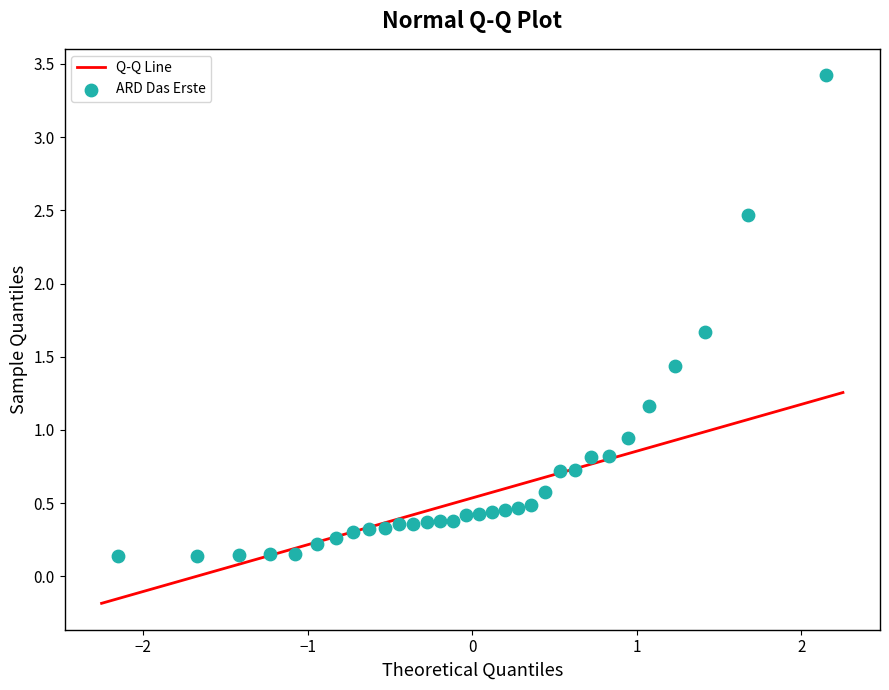

What is the range of X values (max minus min)?

4.3